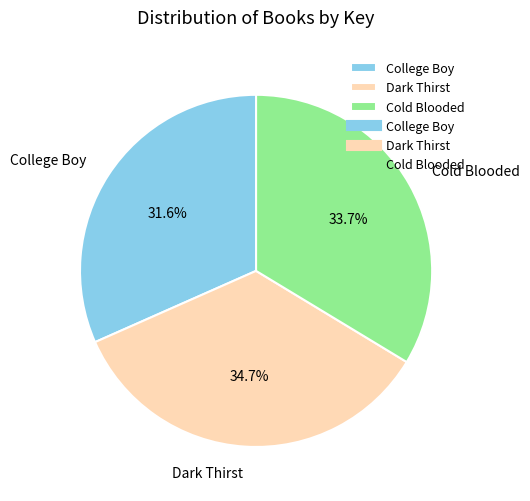

To the nearest percent, what percentage of the pie is College Boy?

32%